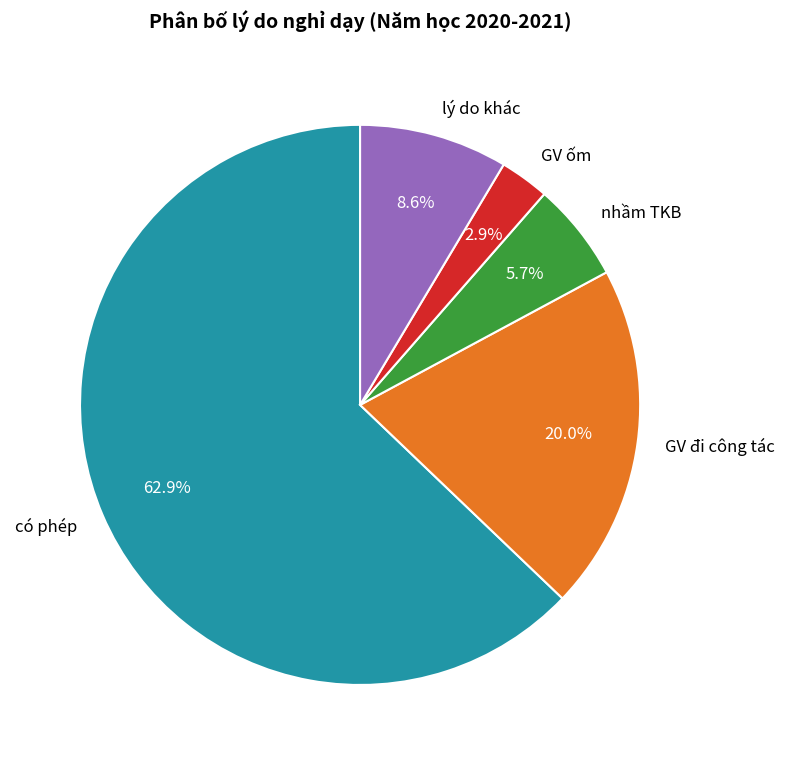

Rank the categories by value from highest to lowest.

có phép, GV đi công tác, lý do khác, nhầm TKB, GV ốm